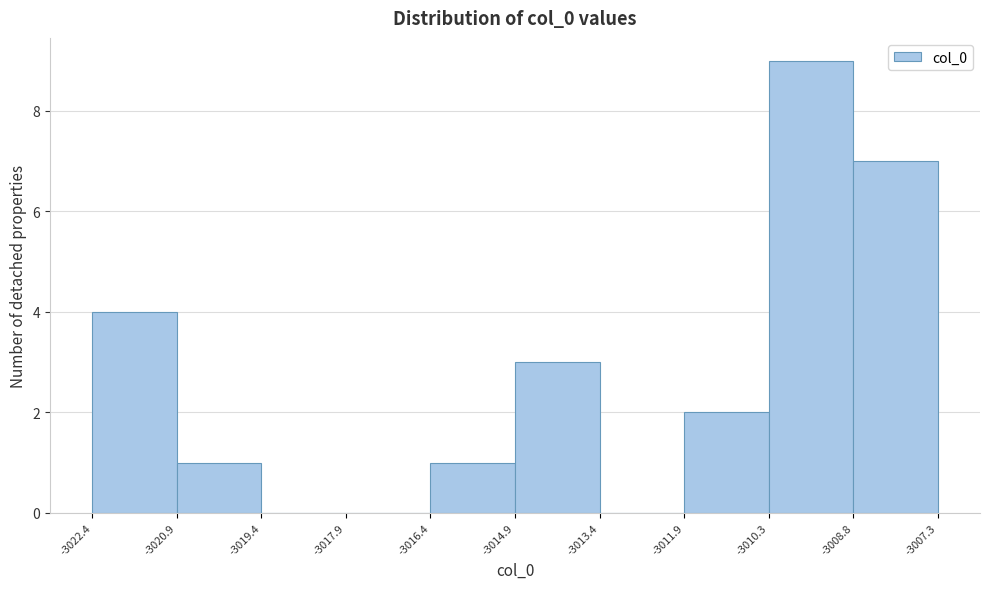

Reading left to right, list every bar in this chart as the range it spans on the x-axis followed by its height. The values are not printed on the chart, so give them approximately, as read against the axis.

-3022.4 to -3020.9: 4
-3020.9 to -3019.4: 1
-3019.4 to -3017.9: 0
-3017.9 to -3016.4: 0
-3016.4 to -3014.9: 1
-3014.9 to -3013.4: 3
-3013.4 to -3011.9: 0
-3011.9 to -3010.3: 2
-3010.3 to -3008.8: 9
-3008.8 to -3007.3: 7